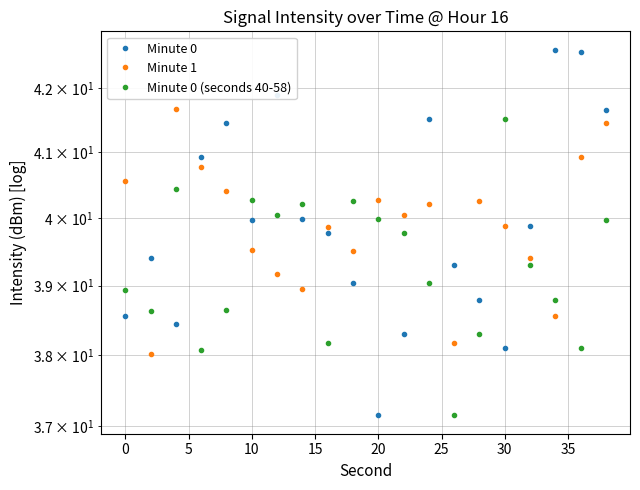

Which series ends up on top after the final intersection of Minute 1 and Minute 0?

Minute 0